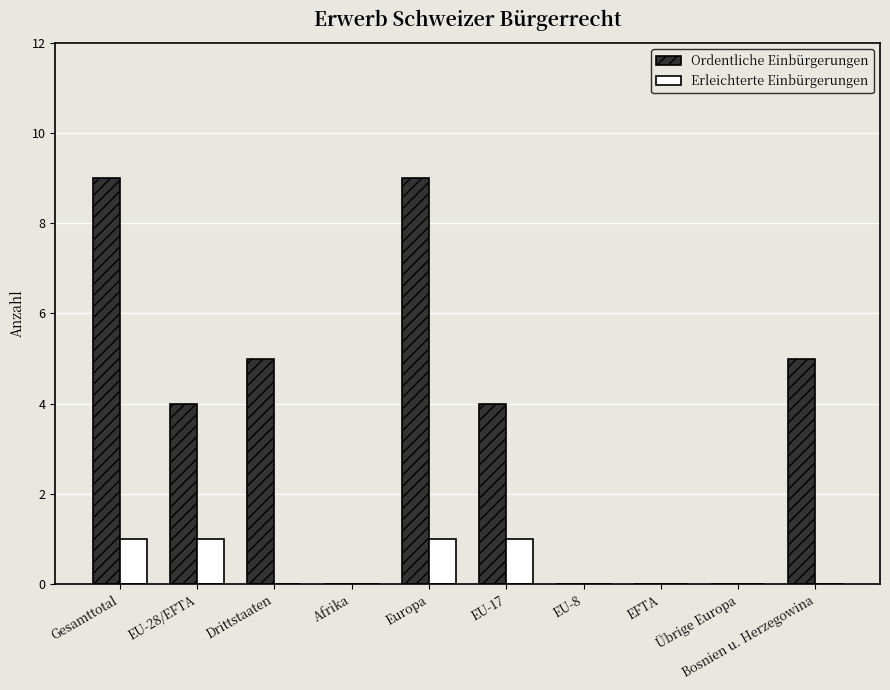

Which series changed the most between Übrige Europa and Bosnien u. Herzegowina?

Ordentliche Einbürgerungen